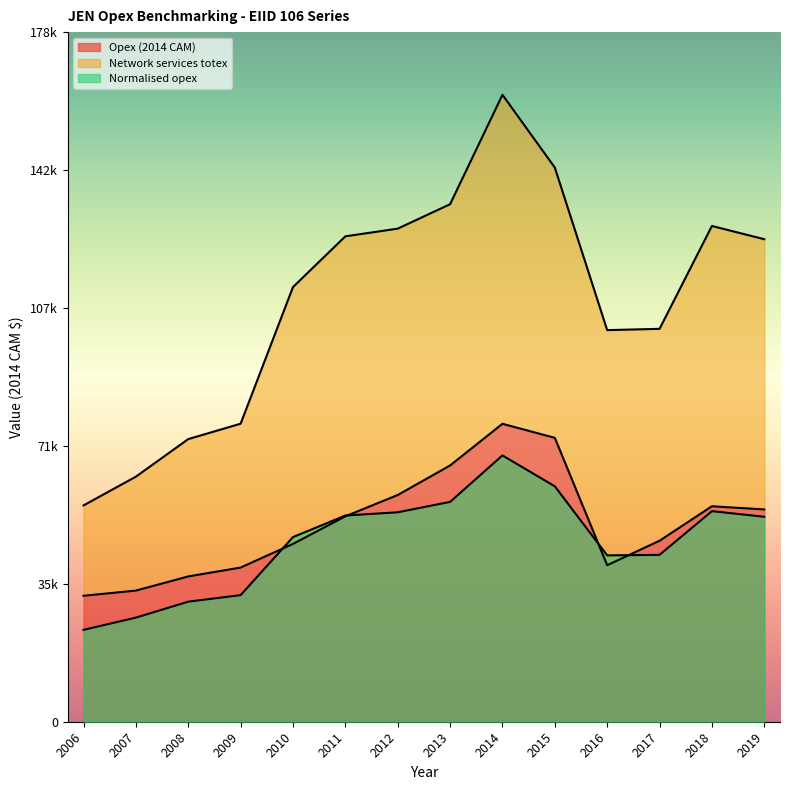

How many lines are shown in the chart?

3